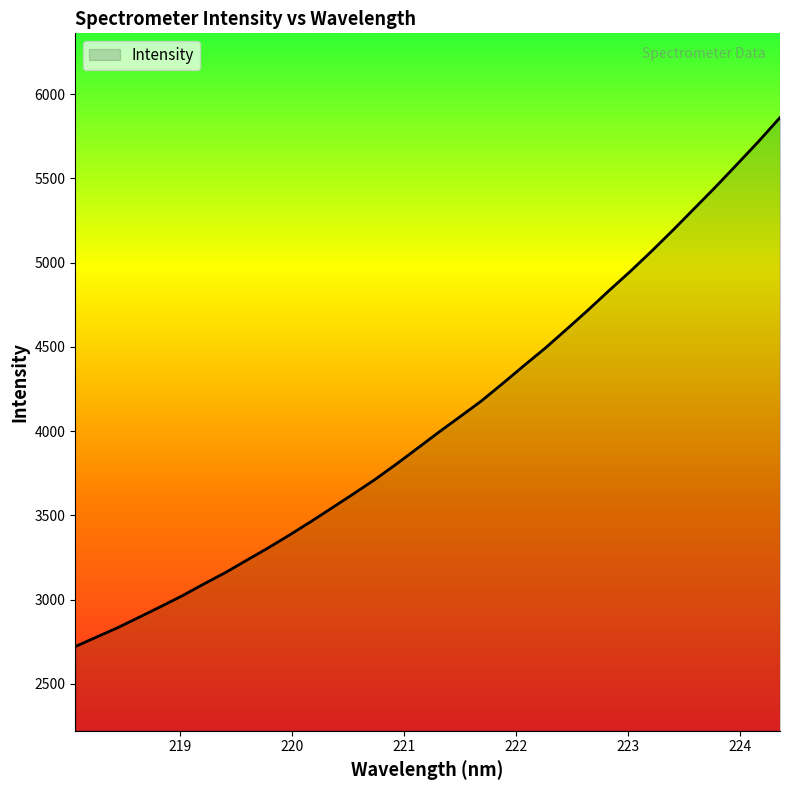

What is the minimum value shown in the chart?

2721.2